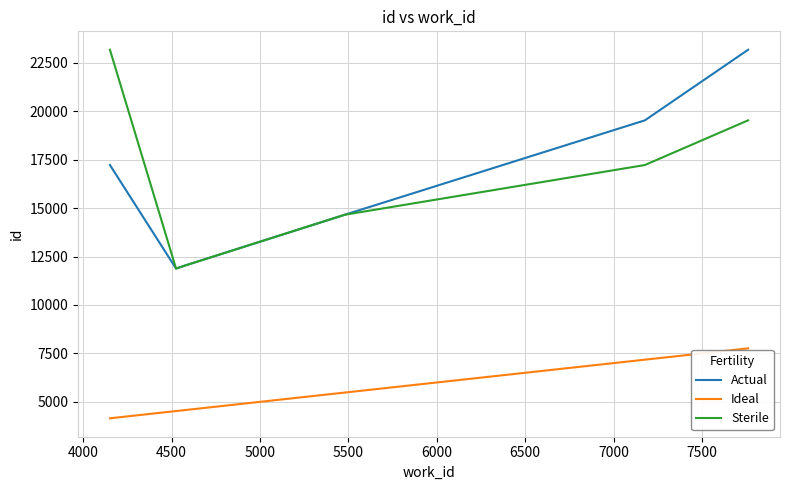

What is the smallest value displayed?

4151